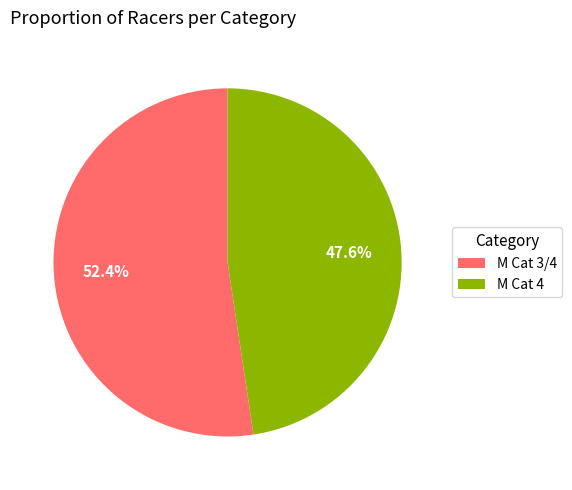

How many segments does this pie chart have?

2